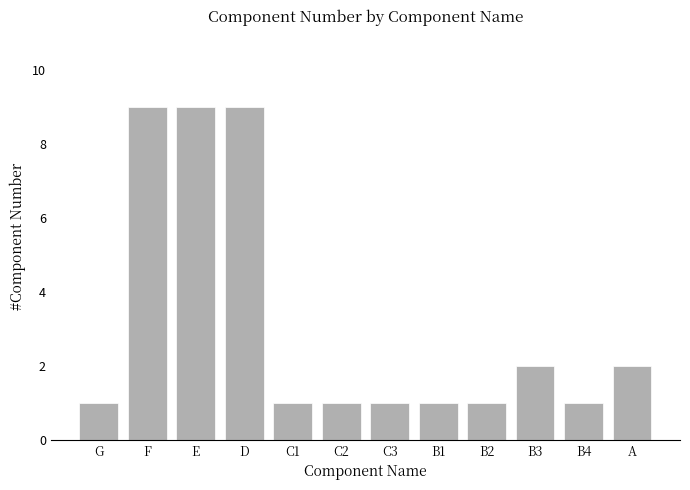

What is the ratio of the value at C2 to the value at B2?

1.0